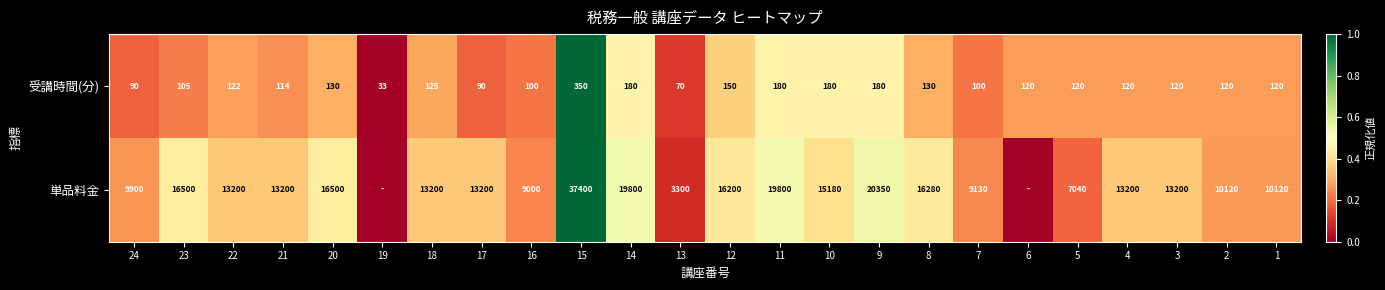

What is the spread (max minus min) of values at 18?

13075